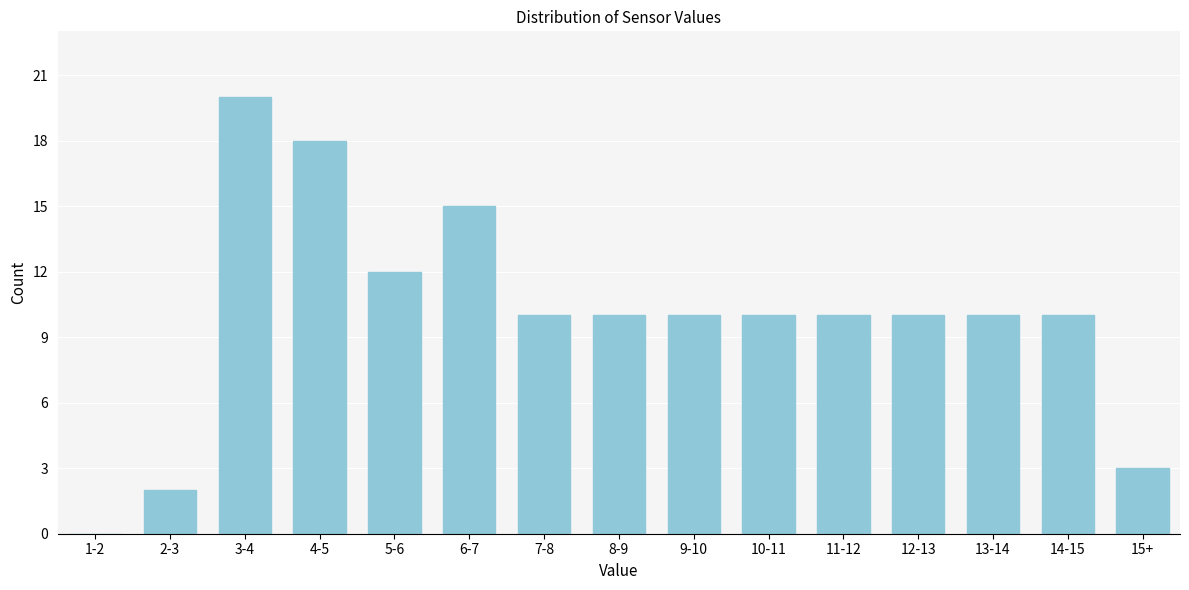

Reading left to right, transcribe all the data shown in this chart.

1-2=0	2-3=2	3-4=20	4-5=18	5-6=12	6-7=15	7-8=10	8-9=10	9-10=10	10-11=10	11-12=10	12-13=10	13-14=10	14-15=10	15+=3